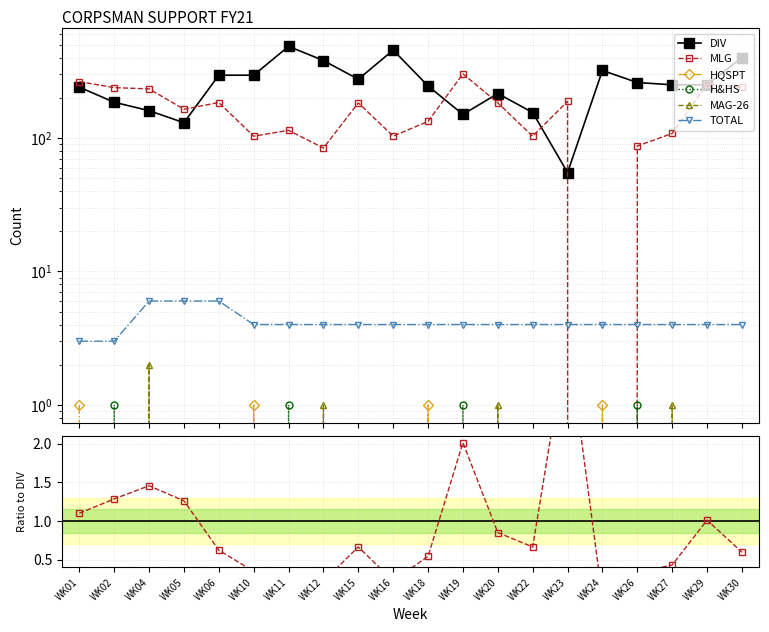

How many lines are shown in the chart?

6